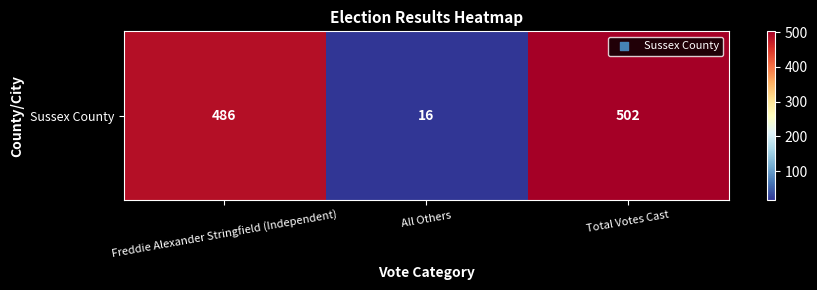

What is the difference between the values at Total Votes Cast and Freddie Alexander Stringfield (Independent)?

16